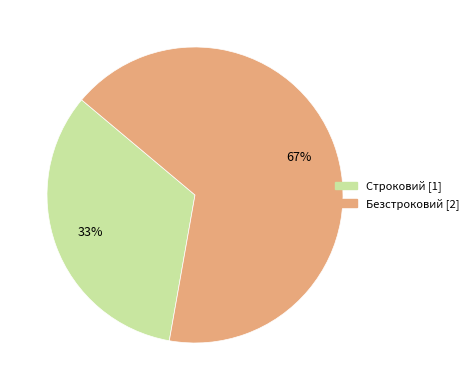

To the nearest percent, what is the average slice percentage?

50%